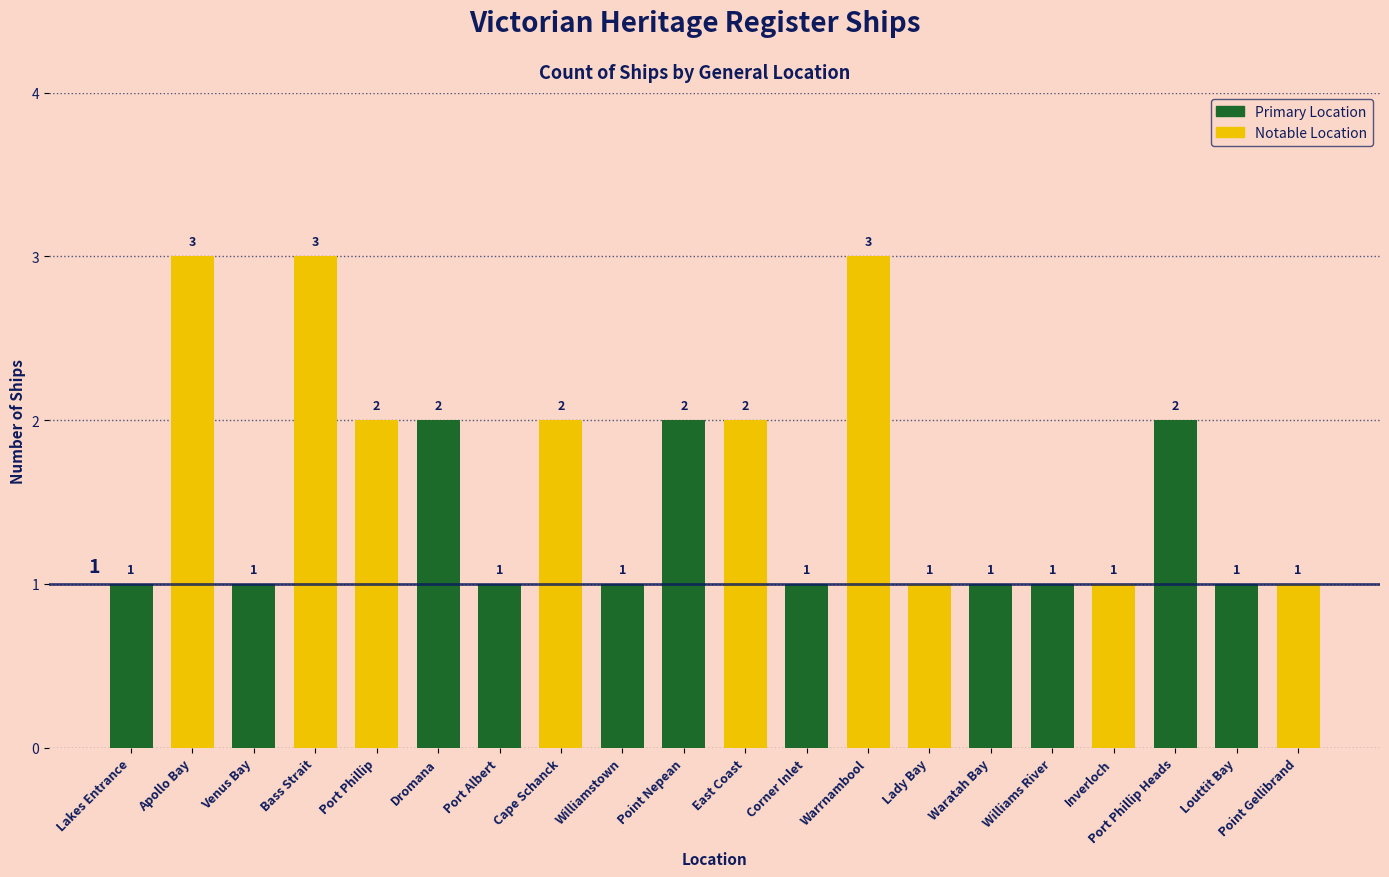

What is the maximum value shown in the chart?

3